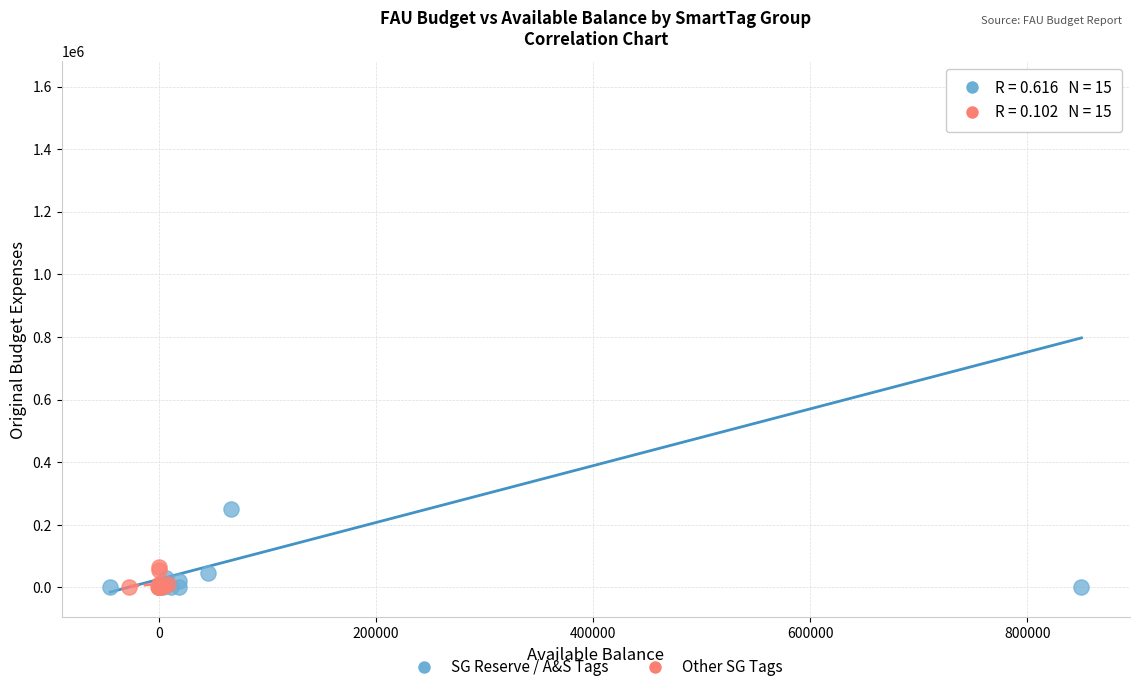

Which series reaches the maximum Y coordinate?

SG Reserve / A&S Tags